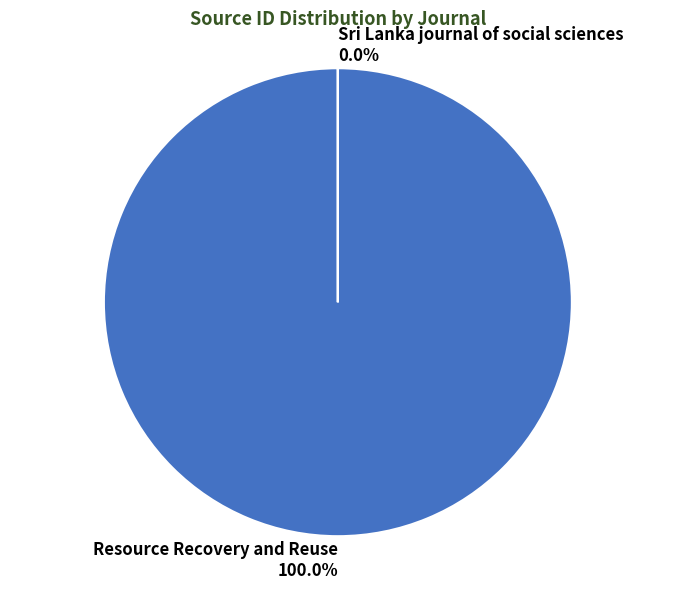

Rank the categories by value from highest to lowest.

Resource Recovery and Reuse, Sri Lanka journal of social sciences